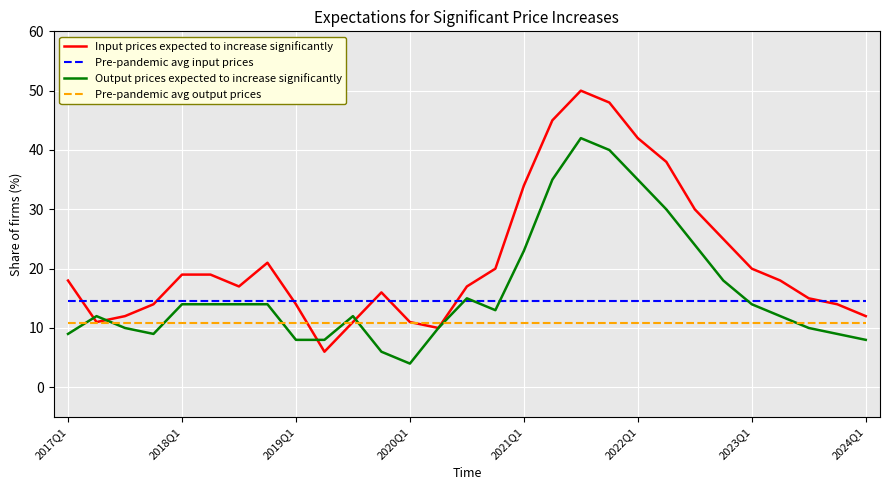

Does the chart have visible grid lines?

Yes